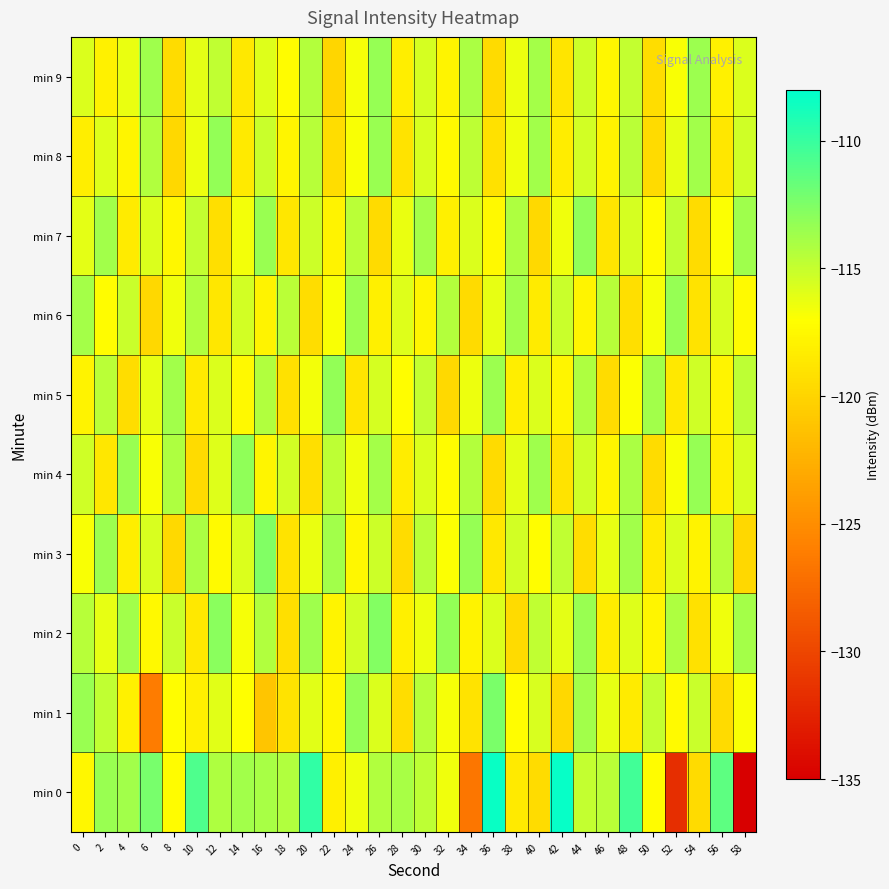

Reading left to right, extract all data points from this chart.

min 0: 0=-117.5	2=-113.4	4=-113.8	6=-112.3	8=-117.2	10=-110.8	12=-114.1	14=-113.8	16=-113.9	18=-114.3	20=-109.8	22=-118.1	24=-116.4	26=-114.3	28=-113.9	30=-114.7	32=-116.5	34=-126.7	36=-108.3	38=-118.5	40=-119.5	42=-108.3	44=-114.9	46=-114.6	48=-110.4	50=-117.2	52=-131.6	54=-119.5	56=-111.3	58=-135.2
min 1: 0=-113.4	2=-114.8	4=-118.0	6=-126.2	8=-117.2	10=-118.1	12=-116.0	14=-117.0	16=-121.0	18=-118.9	20=-116.0	22=-117.5	24=-113.2	26=-115.8	28=-119.3	30=-114.5	32=-116.7	34=-118.9	36=-112.4	38=-117.1	40=-115.6	42=-119.8	44=-113.7	46=-116.2	48=-118.4	50=-114.9	52=-117.3	54=-115.1	56=-119.5	58=-116.8
min 2: 0=-114.5	2=-116.2	4=-113.8	6=-117.4	8=-115.1	10=-118.6	12=-112.9	14=-116.7	16=-114.3	18=-119.2	20=-113.6	22=-117.8	24=-115.4	26=-112.7	28=-118.1	30=-116.4	32=-113.2	34=-117.9	36=-115.7	38=-119.5	40=-114.8	42=-116.1	44=-113.4	46=-118.3	48=-115.9	50=-117.6	52=-114.2	54=-119.1	56=-116.5	58=-113.9
min 3: 0=-116.8	2=-113.5	4=-118.2	6=-115.6	8=-119.7	10=-114.1	12=-117.3	14=-115.8	16=-112.6	18=-118.9	20=-116.3	22=-113.7	24=-117.5	26=-115.2	28=-119.4	30=-114.6	32=-116.9	34=-113.3	36=-118.6	38=-115.4	40=-117.1	42=-114.8	44=-119.3	46=-116.2	48=-113.8	50=-118.4	52=-115.7	54=-117.9	56=-114.5	58=-119.8
min 4: 0=-115.3	2=-118.7	4=-113.4	6=-116.8	8=-114.2	10=-119.5	12=-115.9	14=-113.1	16=-117.6	18=-115.4	20=-119.2	22=-114.7	24=-116.5	26=-113.9	28=-118.3	30=-115.8	32=-117.2	34=-114.4	36=-119.6	38=-116.1	40=-113.6	42=-118.9	44=-115.3	46=-117.7	48=-114.1	50=-119.4	52=-116.8	54=-113.3	56=-118.1	58=-115.6
min 5: 0=-117.9	2=-114.6	4=-119.3	6=-116.2	8=-113.8	10=-118.5	12=-115.7	14=-117.4	16=-114.3	18=-119.1	20=-116.6	22=-113.2	24=-118.8	26=-115.5	28=-117.1	30=-114.9	32=-119.7	34=-116.4	36=-113.5	38=-118.2	40=-115.8	42=-117.6	44=-114.2	46=-119.4	48=-116.9	50=-113.7	52=-118.6	54=-115.3	56=-117.8	58=-114.7
min 6: 0=-113.9	2=-117.2	4=-115.1	6=-119.8	8=-116.5	10=-114.3	12=-118.7	14=-115.4	16=-117.9	18=-114.6	20=-119.3	22=-116.8	24=-113.5	26=-118.1	28=-115.9	30=-117.6	32=-114.4	34=-119.6	36=-116.2	38=-113.7	40=-118.4	42=-115.1	44=-117.8	46=-114.5	48=-119.2	50=-116.7	52=-113.3	54=-118.9	56=-115.6	58=-117.3
min 7: 0=-116.1	2=-113.8	4=-118.4	6=-115.7	8=-117.5	10=-114.9	12=-119.2	14=-116.6	16=-113.4	18=-118.7	20=-115.2	22=-117.9	24=-114.6	26=-119.5	28=-116.3	30=-113.9	32=-118.1	34=-115.8	36=-117.4	38=-114.2	40=-119.7	42=-116.5	44=-113.1	46=-118.8	48=-115.5	50=-117.2	52=-114.8	54=-119.4	56=-116.9	58=-113.6
min 8: 0=-118.2	2=-115.9	4=-117.6	6=-114.3	8=-119.8	10=-116.4	12=-113.2	14=-118.5	16=-115.1	18=-117.7	20=-114.5	22=-119.3	24=-116.8	26=-113.4	28=-118.9	30=-115.6	32=-117.3	34=-114.7	36=-119.1	38=-116.5	40=-113.8	42=-118.3	44=-115.4	46=-117.9	48=-114.6	50=-119.5	52=-116.2	54=-113.7	56=-118.7	58=-115.3
min 9: 0=-115.7	2=-118.0	4=-116.3	6=-113.6	8=-119.4	10=-116.1	12=-114.8	14=-118.6	16=-115.9	18=-117.2	20=-114.4	22=-119.9	24=-116.7	26=-113.3	28=-118.2	30=-115.5	32=-117.8	34=-114.1	36=-119.6	38=-116.4	40=-113.9	42=-118.8	44=-115.2	46=-117.5	48=-114.9	50=-119.3	52=-116.8	54=-113.5	56=-118.0	58=-115.7